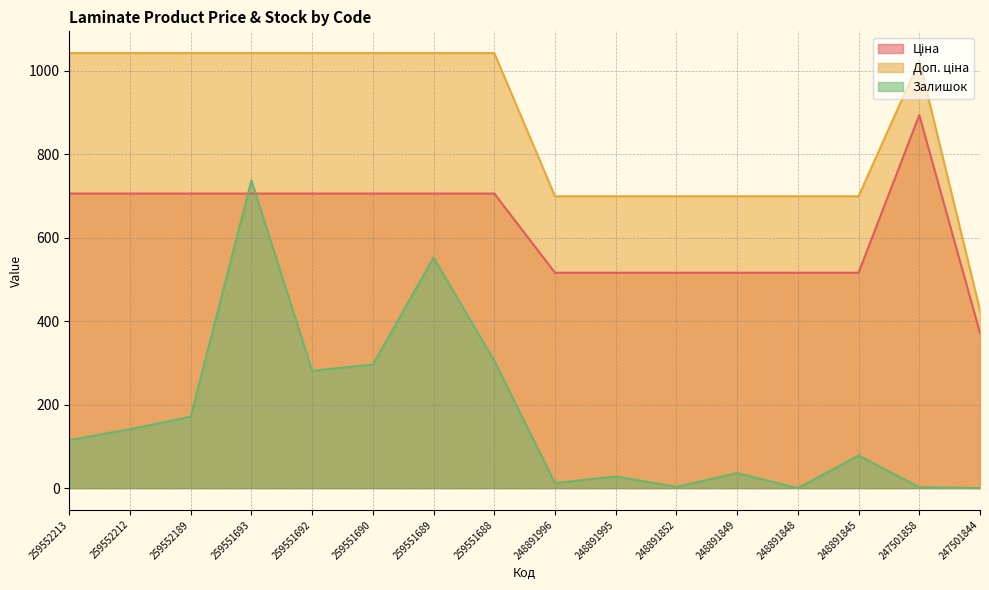

At which category does Доп. ціна reach its first local peak?

247501858